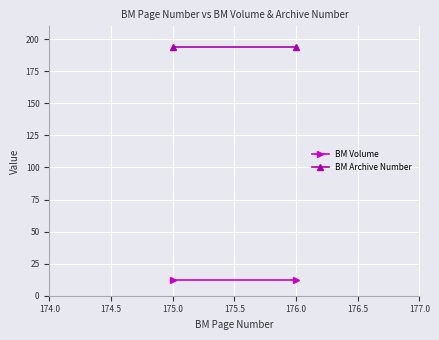

List the series in order of their overall mean, highest first.

BM Archive Number, BM Volume